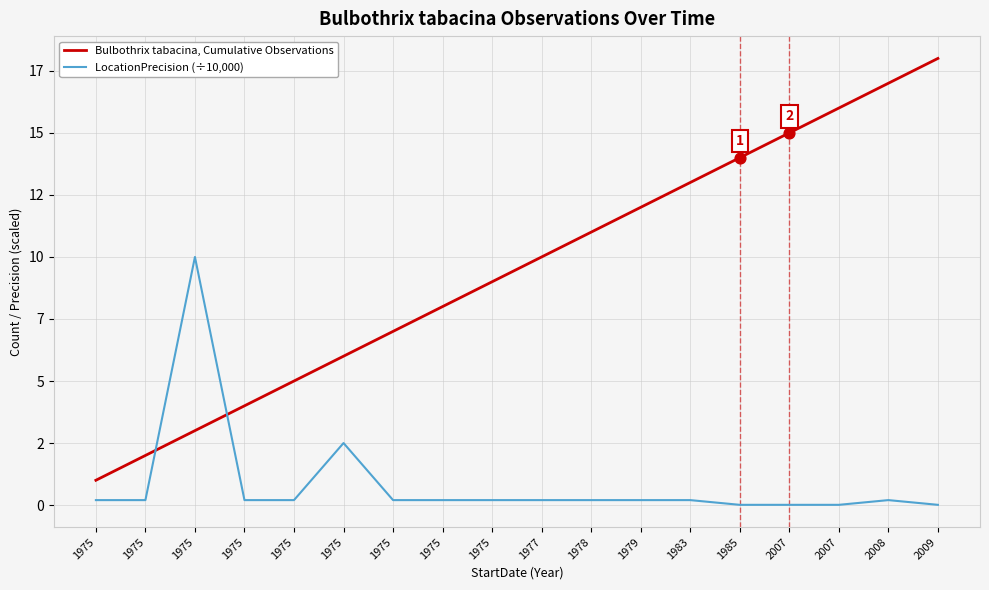

What are all the series names shown in the legend?

Bulbothrix tabacina, Cumulative Observations, LocationPrecision (÷10,000)